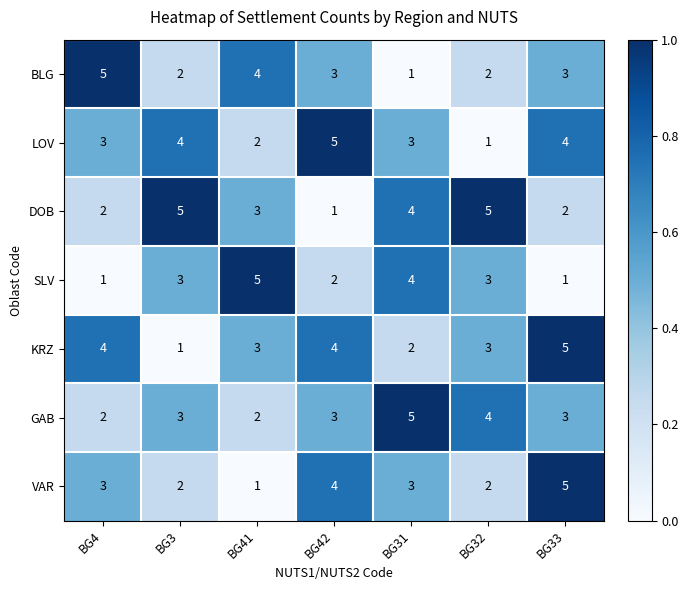

The value of VAR at BG3 is 2. True or false?

True